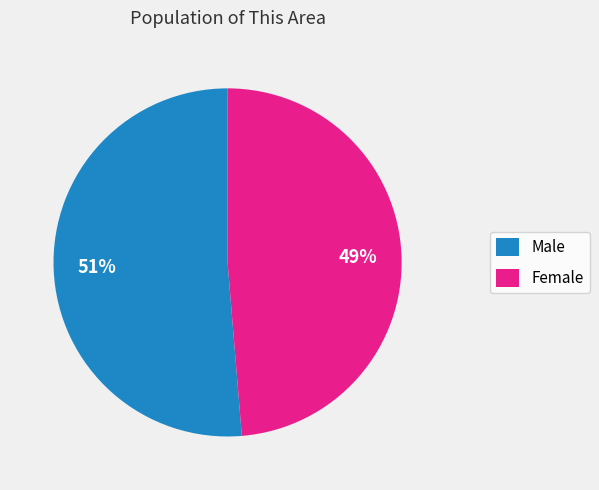

Is there a majority slice in this chart?

Yes